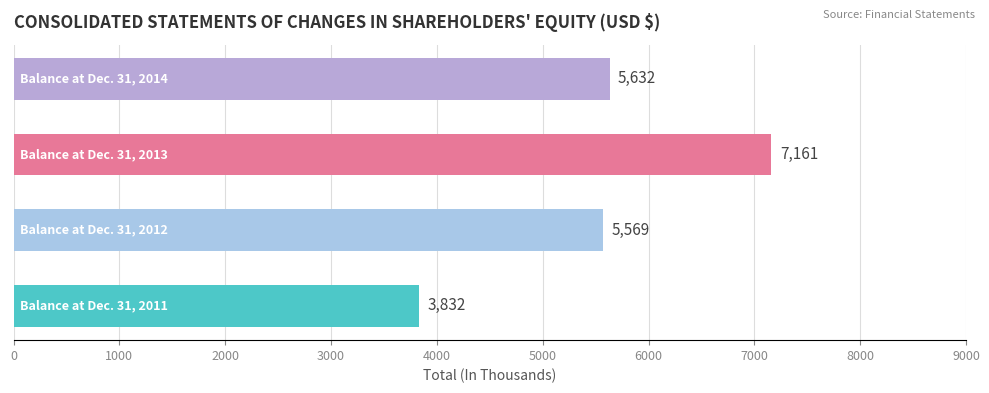

What is the difference between the maximum and minimum values?

3329